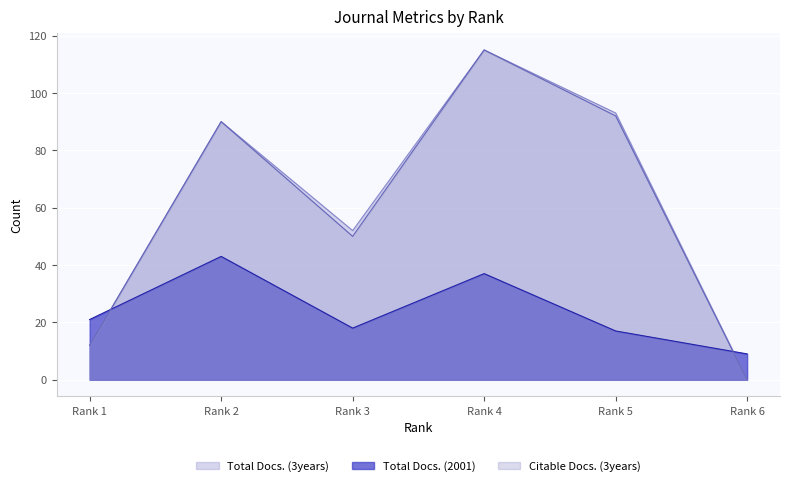

What are all the series names shown in the legend?

Total Docs. (3years), Total Docs. (2001), Citable Docs. (3years)